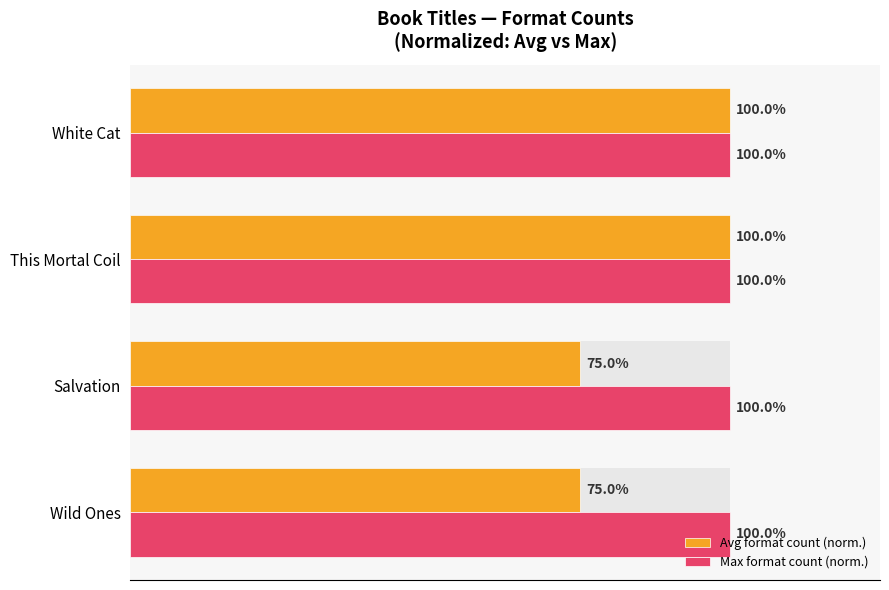

Are the bars grouped side by side (vs. stacked)?

Yes